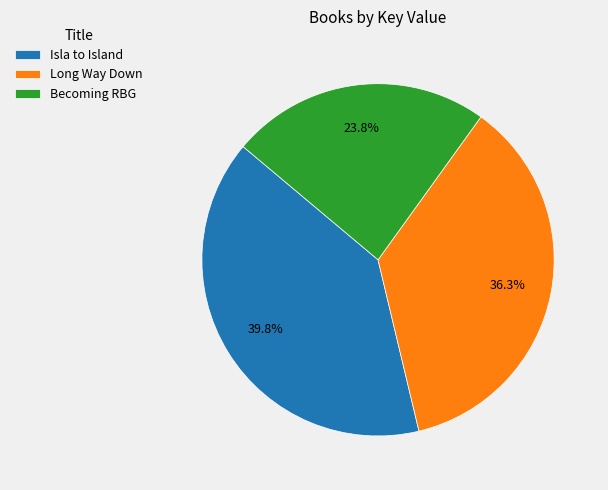

To the nearest percent, what percentage of the pie is Long Way Down?

36%